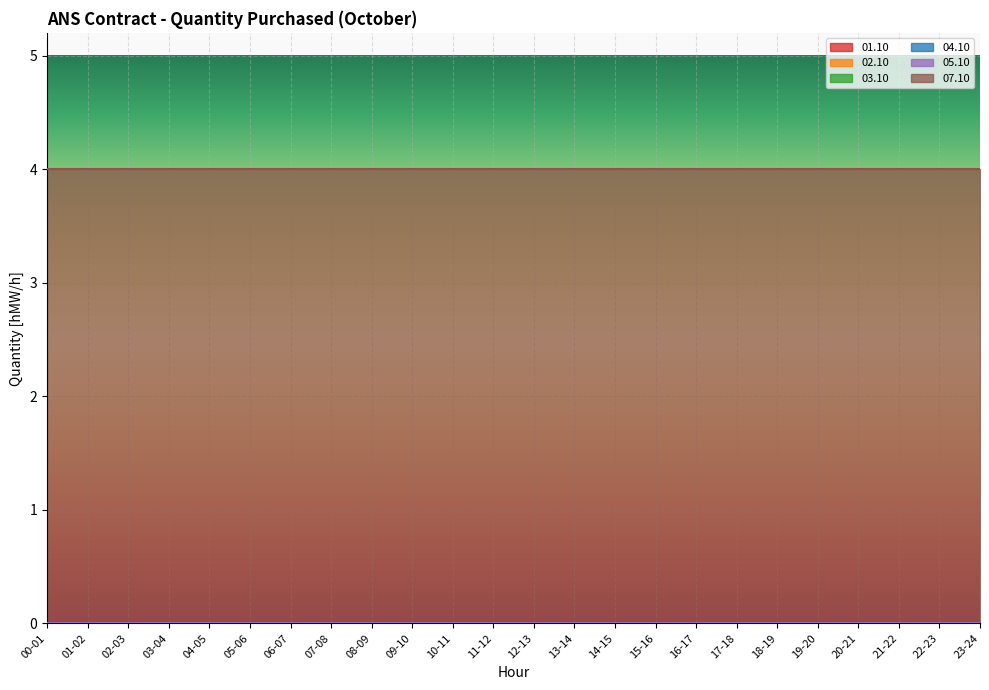

True or false: 01.10 has more than 0 points higher than both neighbors.

False